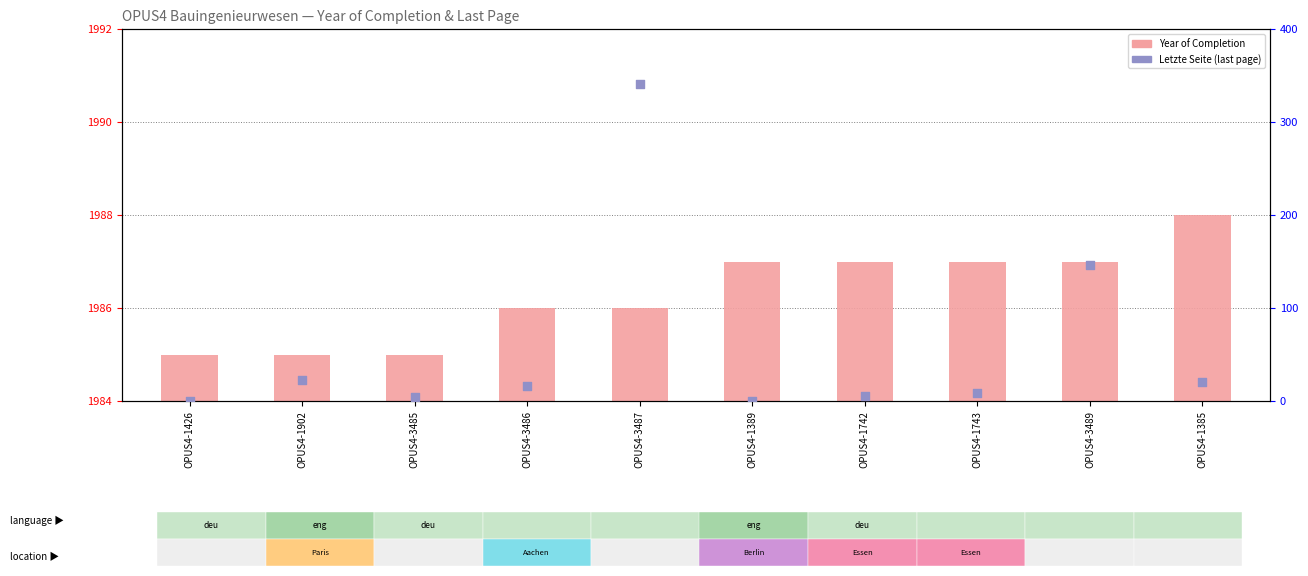

Which series contains the highest Y value?

Letzte Seite